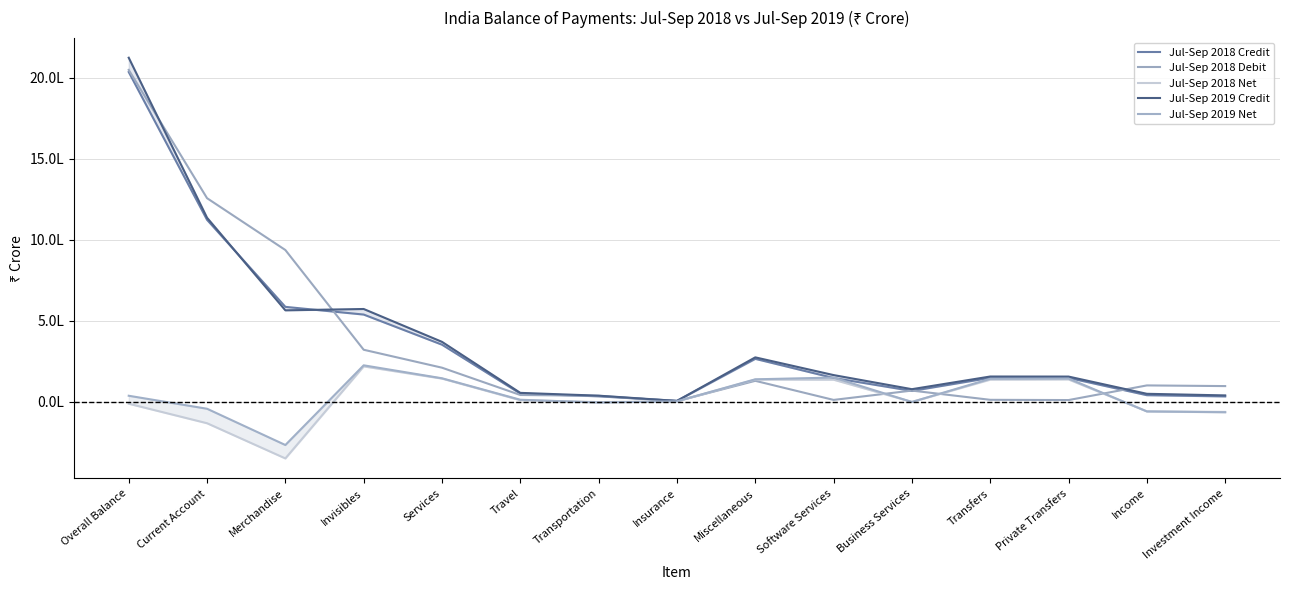

Reading left to right, extract all data points from this chart.

Jul-Sep 2018 Credit: 2035381	1122561	585056	537505	351421	49373	32556	4534	263977	145615	65998	146556	146310	39528	31992
Jul-Sep 2018 Debit: 2048484	1256224	936075	320150	209324	40780	35682	2780	128249	10323	67978	10945	9439	99881	95729
Jul-Sep 2018 Net: -13103	-133664	-351019	217355	142097	8593	-3126	1755	135728	135292	-1981	135611	136871	-60353	-63736
Jul-Sep 2019 Credit: 2123697	1135391	563533	571858	368905	53826	36504	4245	273138	163725	76611	154844	154495	48109	38218
Jul-Sep 2019 Net: 36049	-44204	-268213	224009	143978	11348	-5817	1751	137599	148355	-2348	140763	142182	-60733	-65953